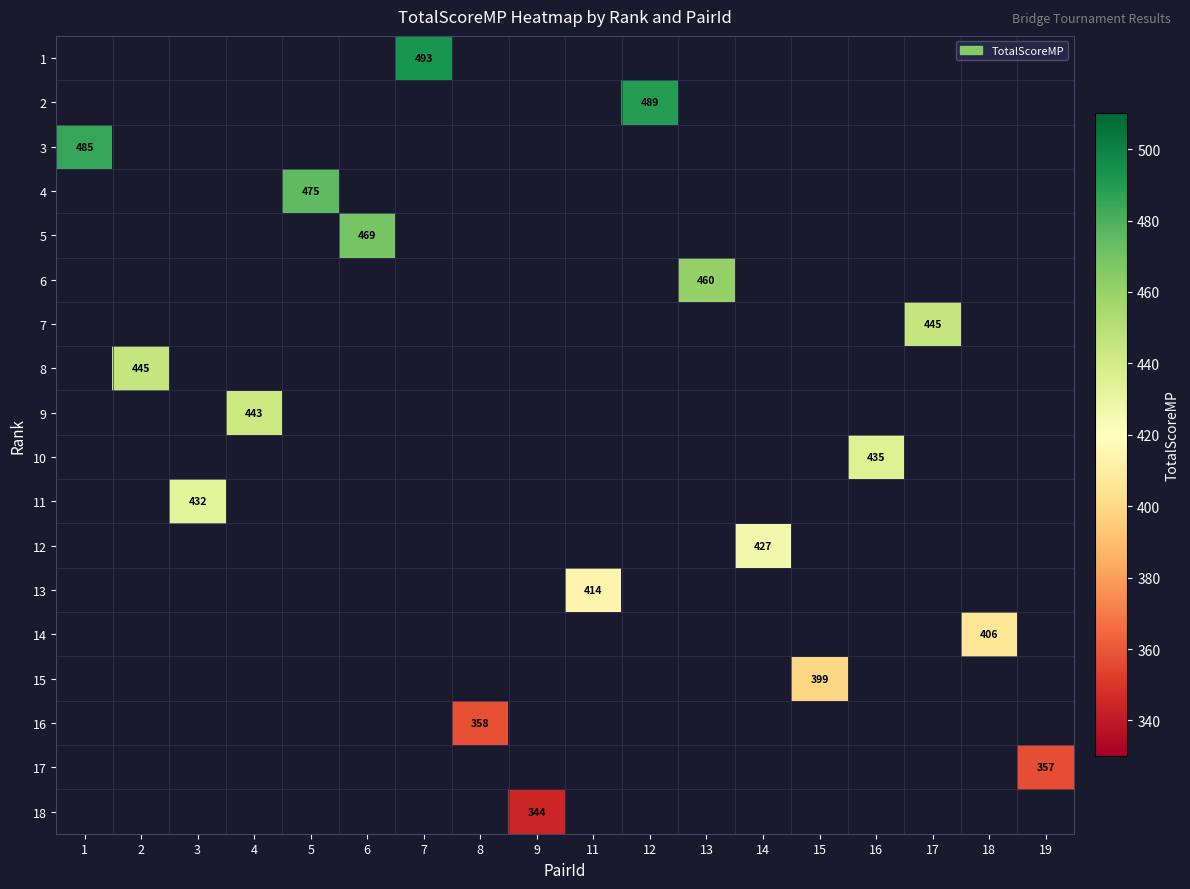

How many positive values does the 3 series have?

1